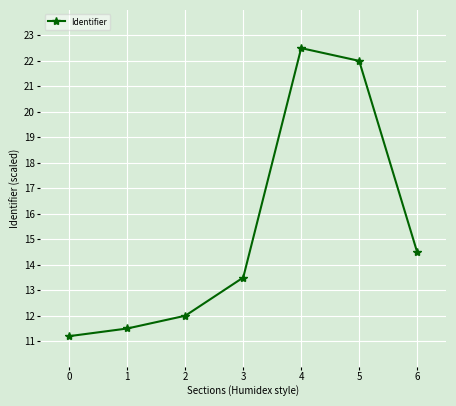

At which category does the data reach its first local peak?

4